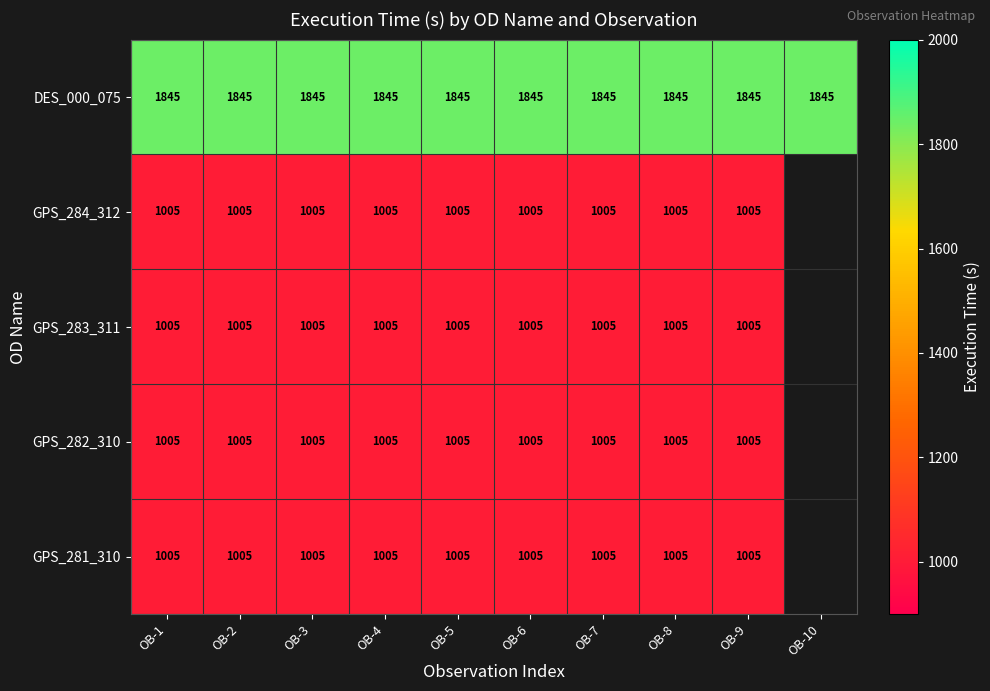

What is the sum of the GPS_282_310 values at OB-2 and OB-6?

2010